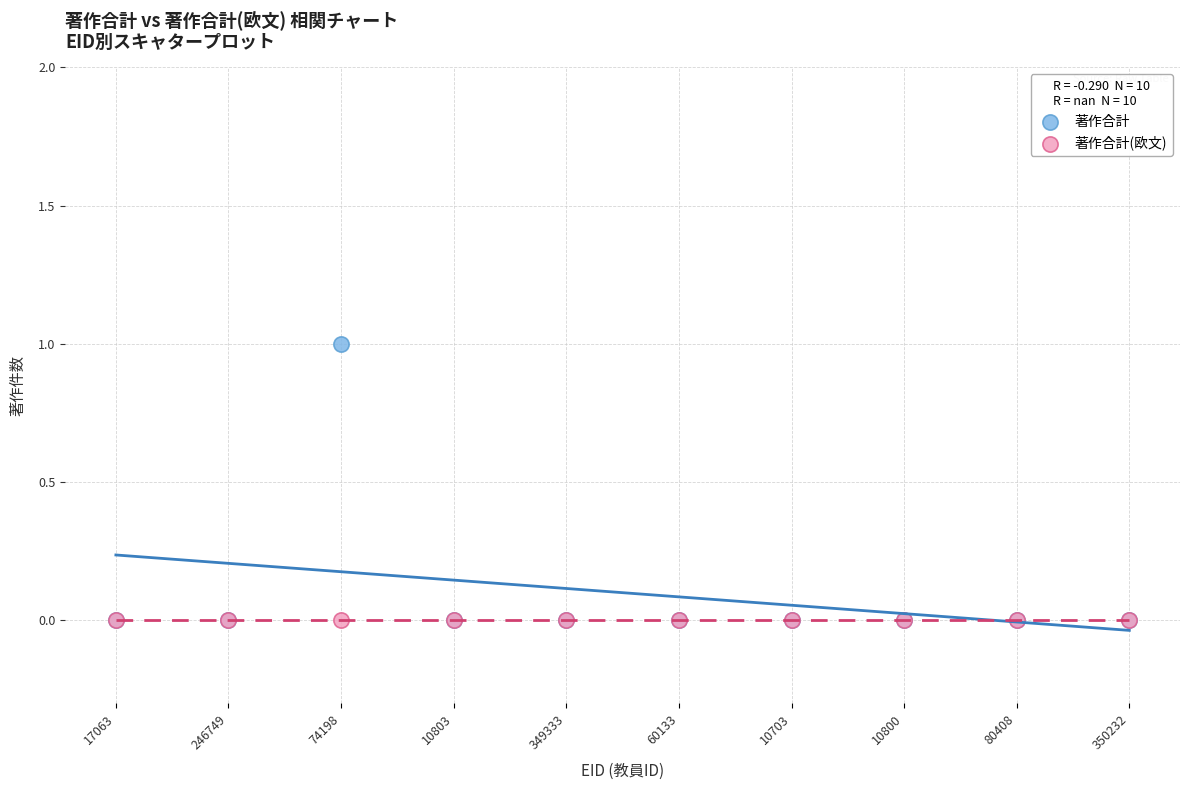

Which series contains the highest Y value?

著作合計